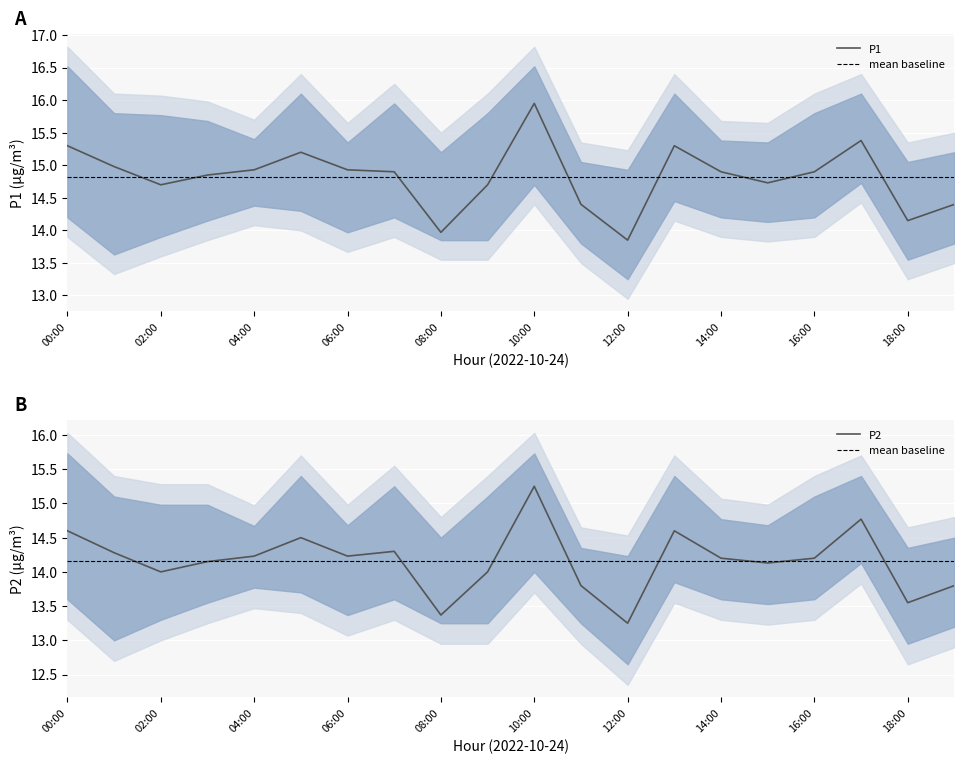

Which category has the lowest value in the P1 series?

12:00